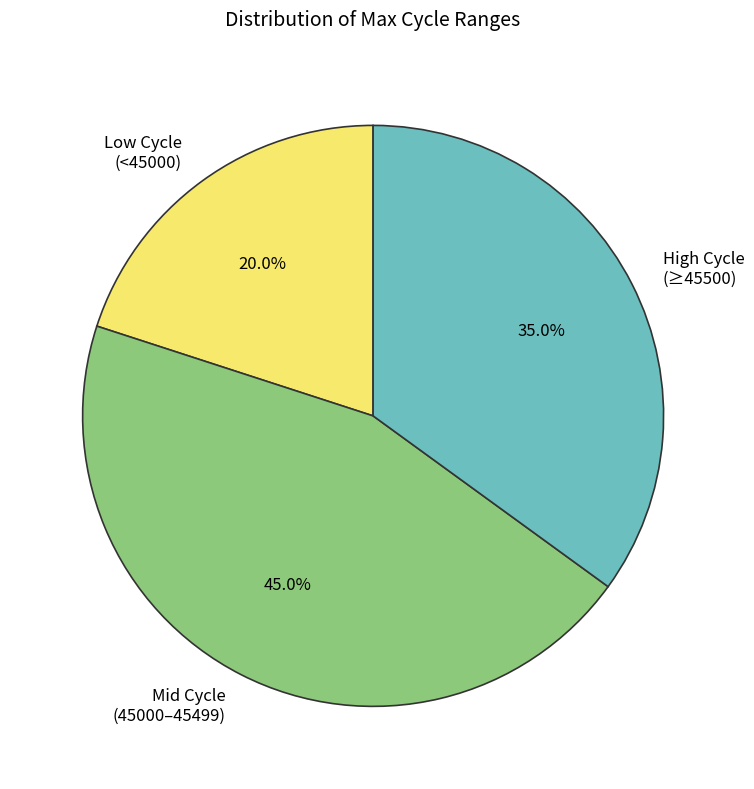

Rank the categories by value from lowest to highest.

Low Cycle (<45000), High Cycle (≥45500), Mid Cycle (45000–45499)